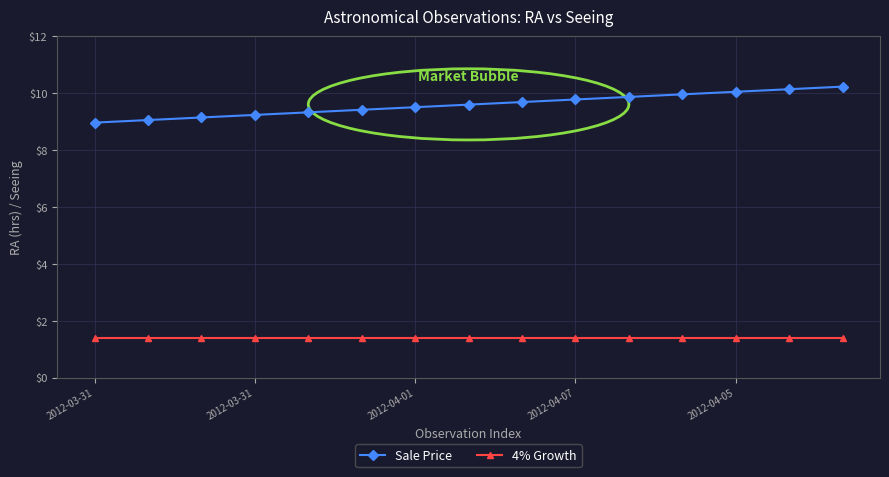

What are all the series names shown in the legend?

Sale Price, 4% Growth